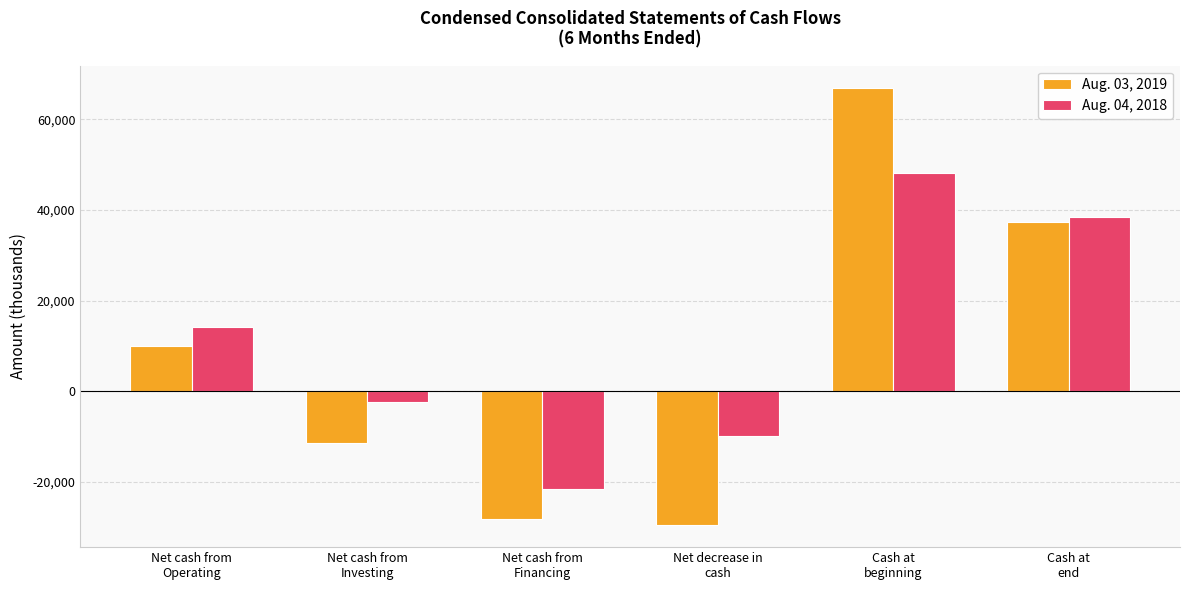

What is the value of the Aug. 04, 2018 bar at the 2nd from the left?

-2378